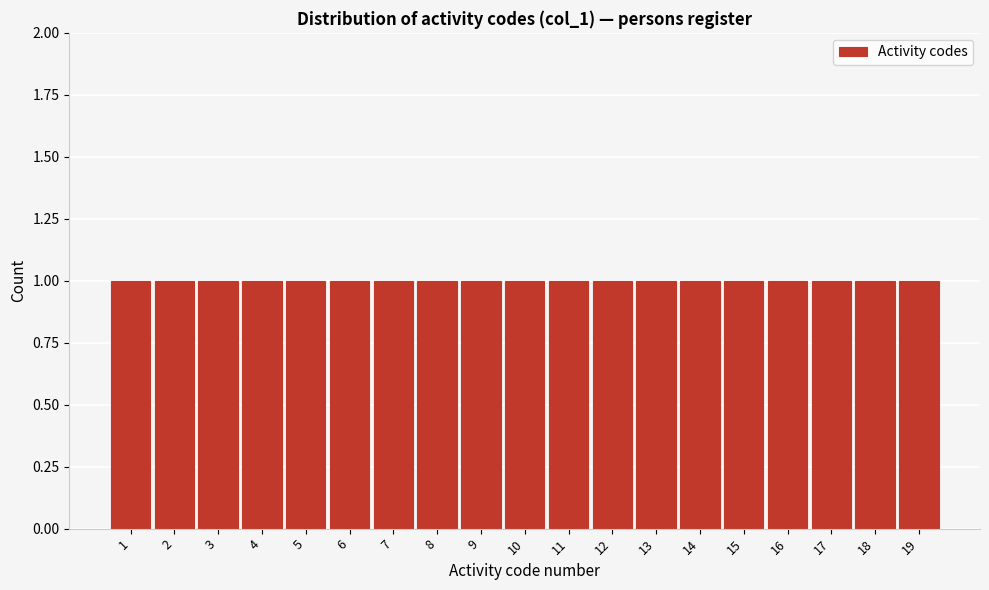

Reading left to right, list every bar in this chart as the range it spans on the x-axis followed by its height. The values are not printed on the chart, so give them approximately, as read against the axis.

0.5 to 1.5: 1
1.5 to 2.5: 1
2.5 to 3.5: 1
3.5 to 4.5: 1
4.5 to 5.5: 1
5.5 to 6.5: 1
6.5 to 7.5: 1
7.5 to 8.5: 1
8.5 to 9.5: 1
9.5 to 10.5: 1
10.5 to 11.5: 1
11.5 to 12.5: 1
12.5 to 13.5: 1
13.5 to 14.5: 1
14.5 to 15.5: 1
15.5 to 16.5: 1
16.5 to 17.5: 1
17.5 to 18.5: 1
18.5 to 19.5: 1